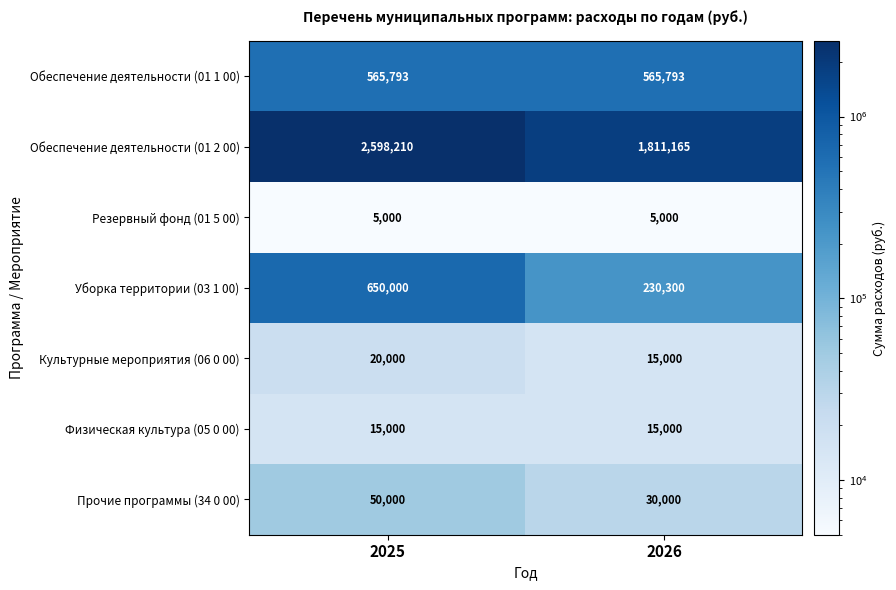

What is the spread (max minus min) of values at 2025?

2593210